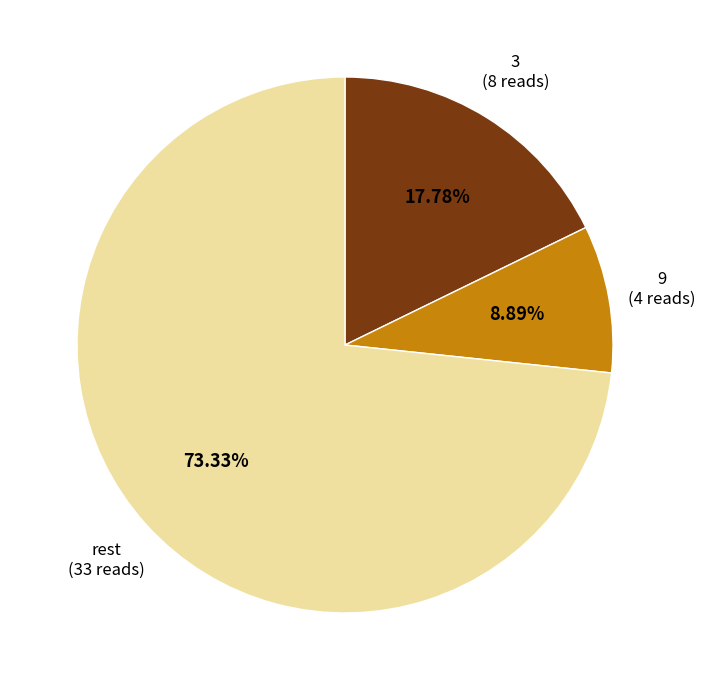

Rank the categories by value from highest to lowest.

rest, 3, 9